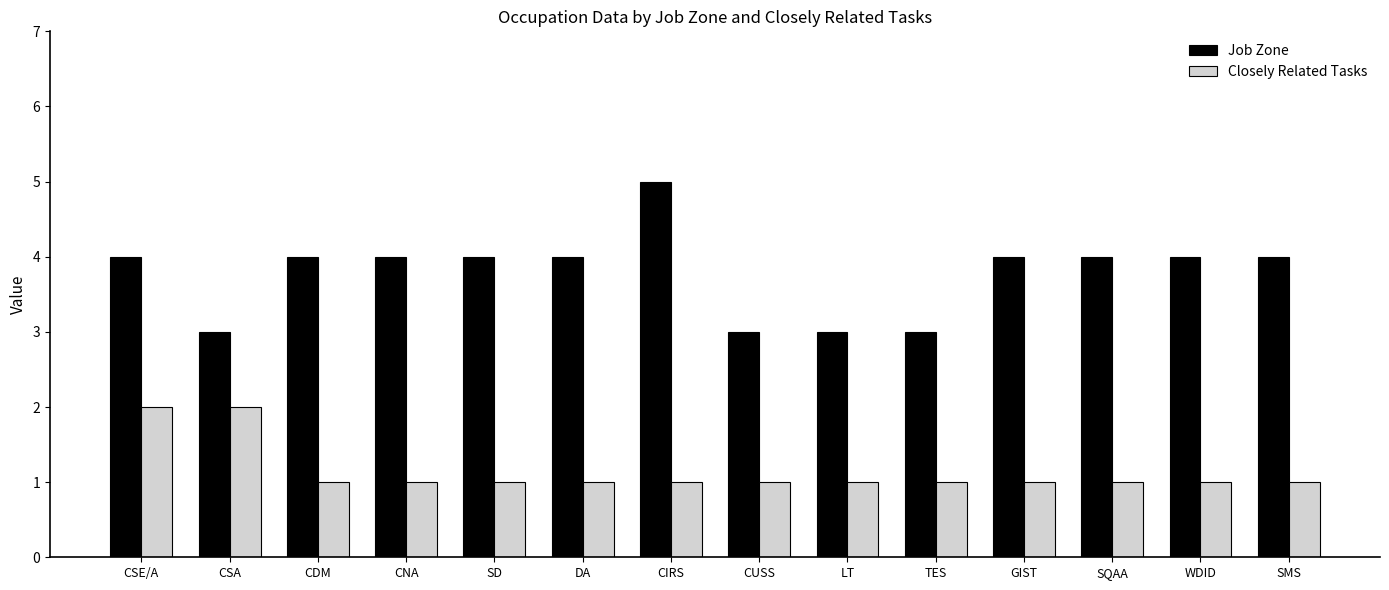

The Job Zone series shows 5 at CUSS. True or false?

False